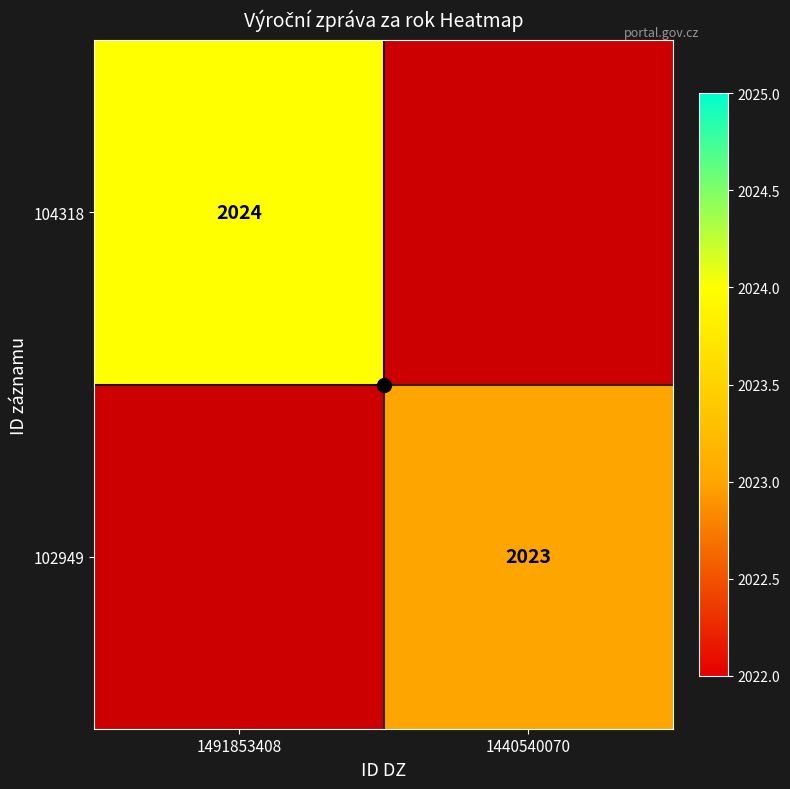

Which has a higher value, 1440540070 or 1491853408?

1491853408